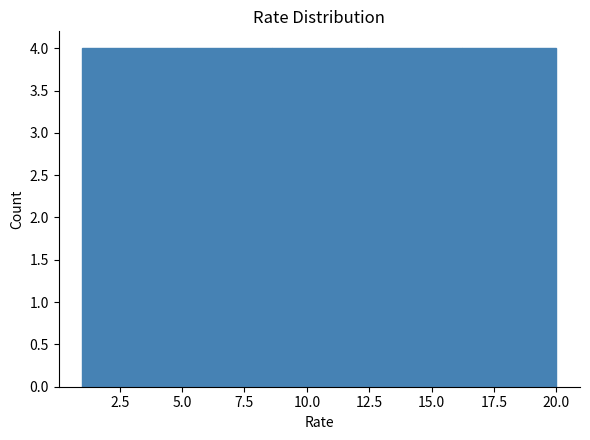

Reading left to right, transcribe this chart: for each bar, give the range it covers on the x-axis and its height. Neither the bar edges nor the heights are printed on the chart, so give them approximately, as read against the axes.

1.0 to 4.8: 4
4.8 to 8.6: 4
8.6 to 12.4: 4
12.4 to 16.2: 4
16.2 to 20.0: 4